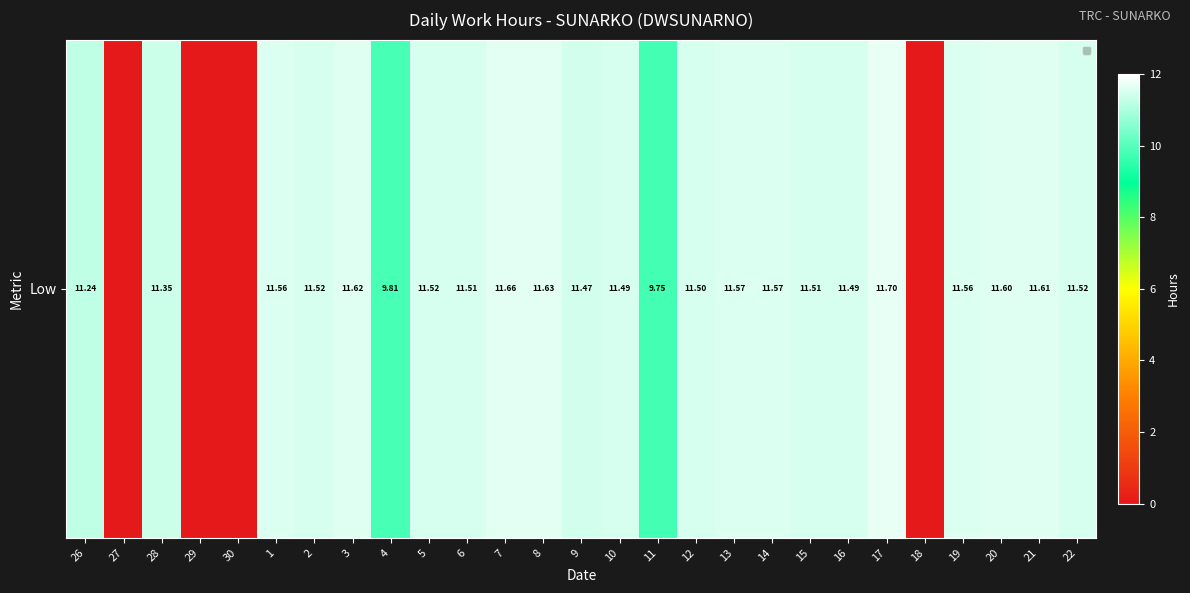

True or false: the data shows 5.4 at 5.

False